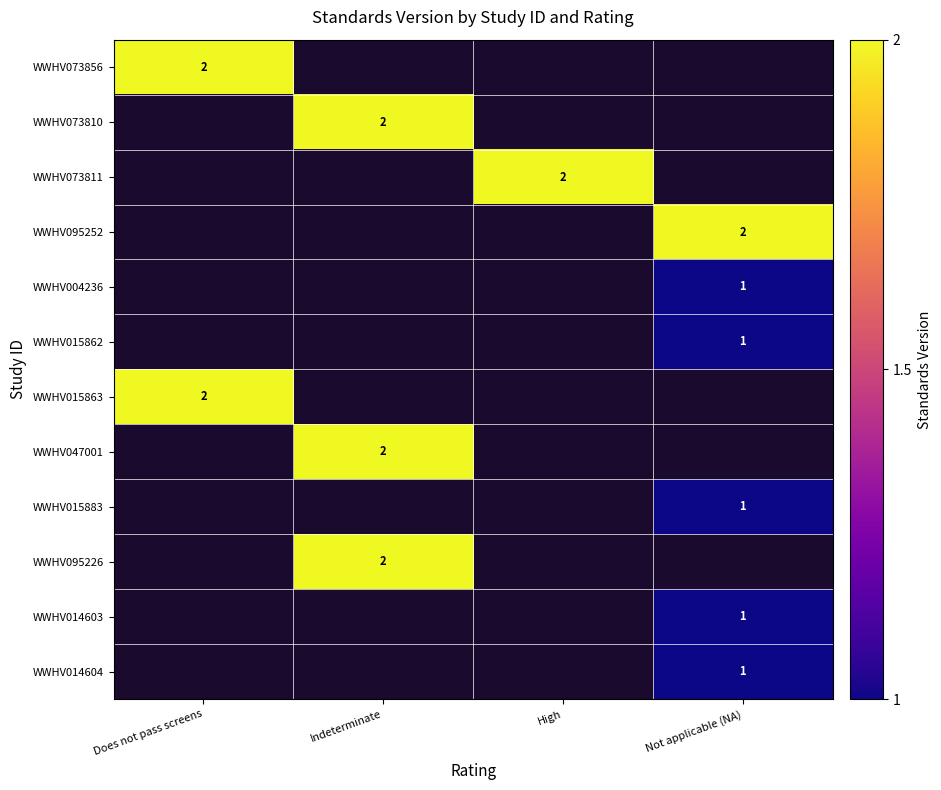

Is it true that WWHV015883 equals 1 at Not applicable (NA)?

True